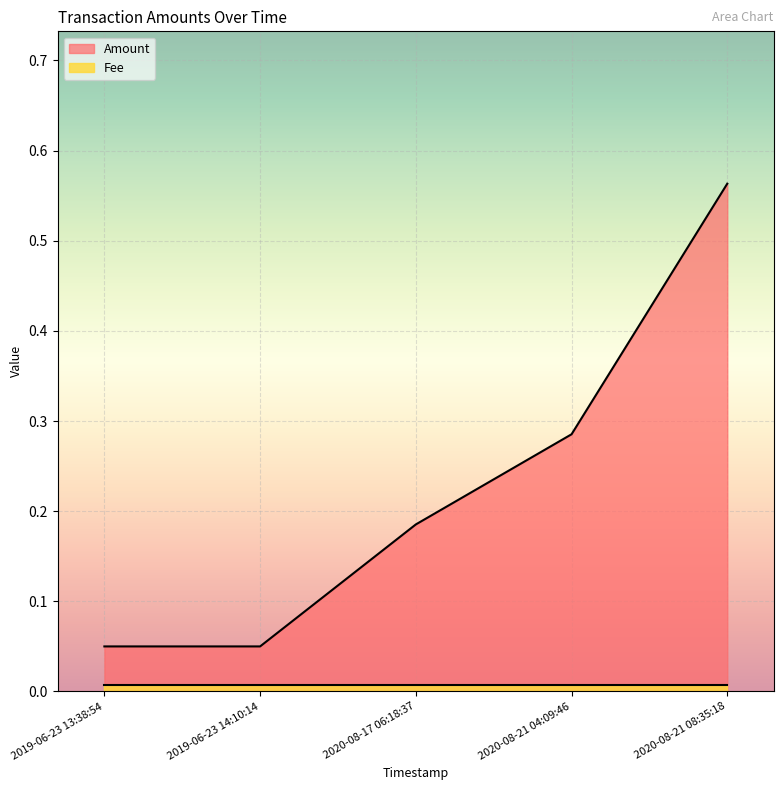

The value at 2019-06-23 14:10:14 is 0.0. True or false?

False